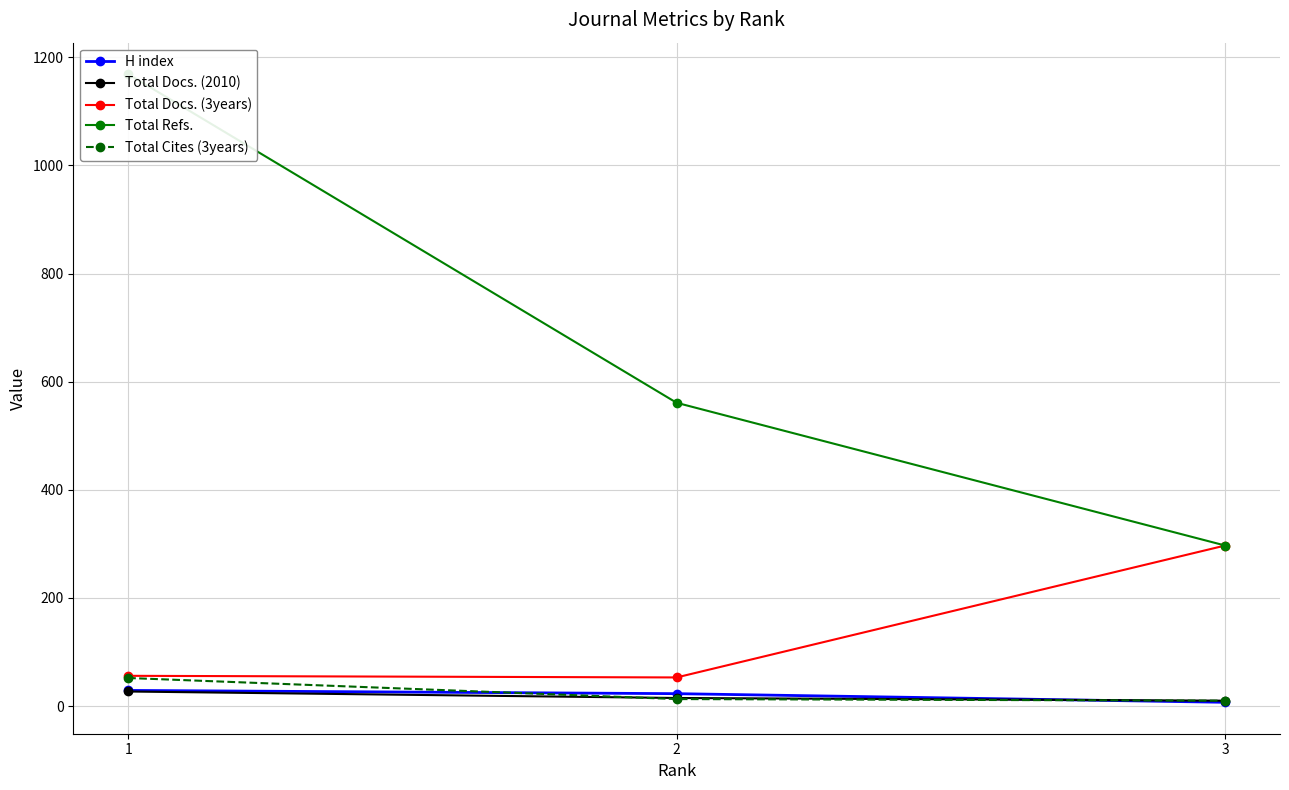

Which category has the lowest value across all series?

3